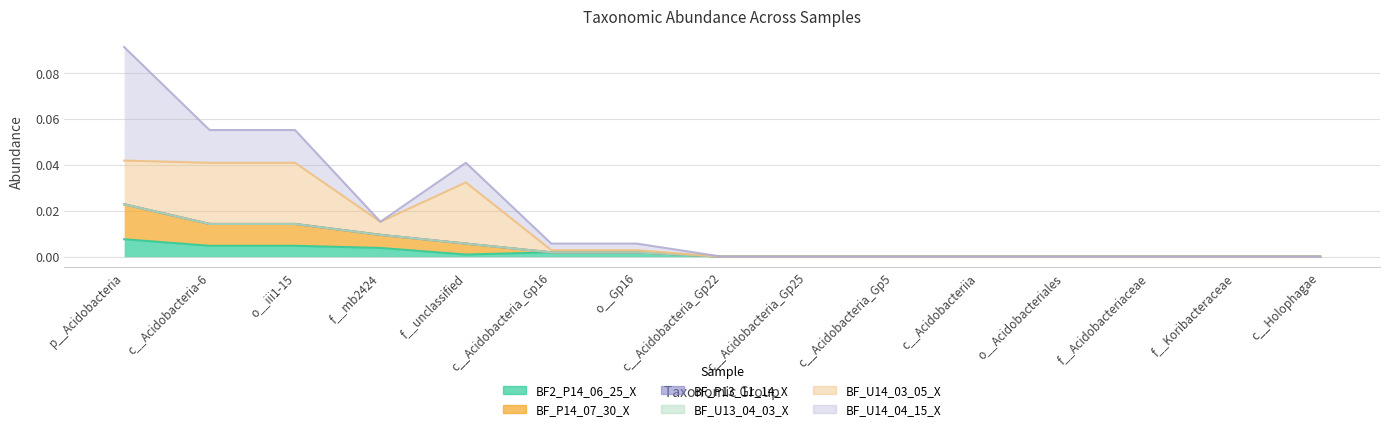

Rank the categories by BF_P14_07_30_X value from highest to lowest.

p__Acidobacteria, c__Acidobacteria-6, o__iii1-15, f__mb2424, f__unclassified, c__Acidobacteria_Gp16, o__Gp16, c__Acidobacteria_Gp22, c__Acidobacteria_Gp25, c__Acidobacteria_Gp5, c__Acidobacteriia, o__Acidobacteriales, f__Acidobacteriaceae, f__Koribacteraceae, c__Holophagae